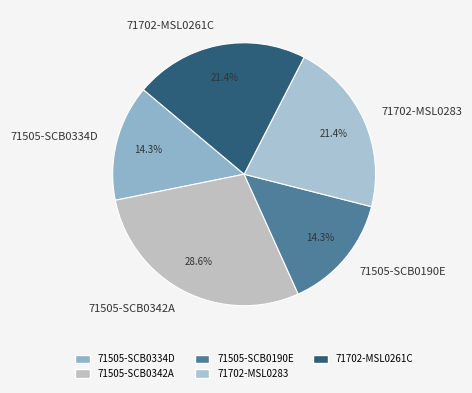

Approximately how many times larger is the value at 71505-SCB0190E compared to 71702-MSL0283?

0.7